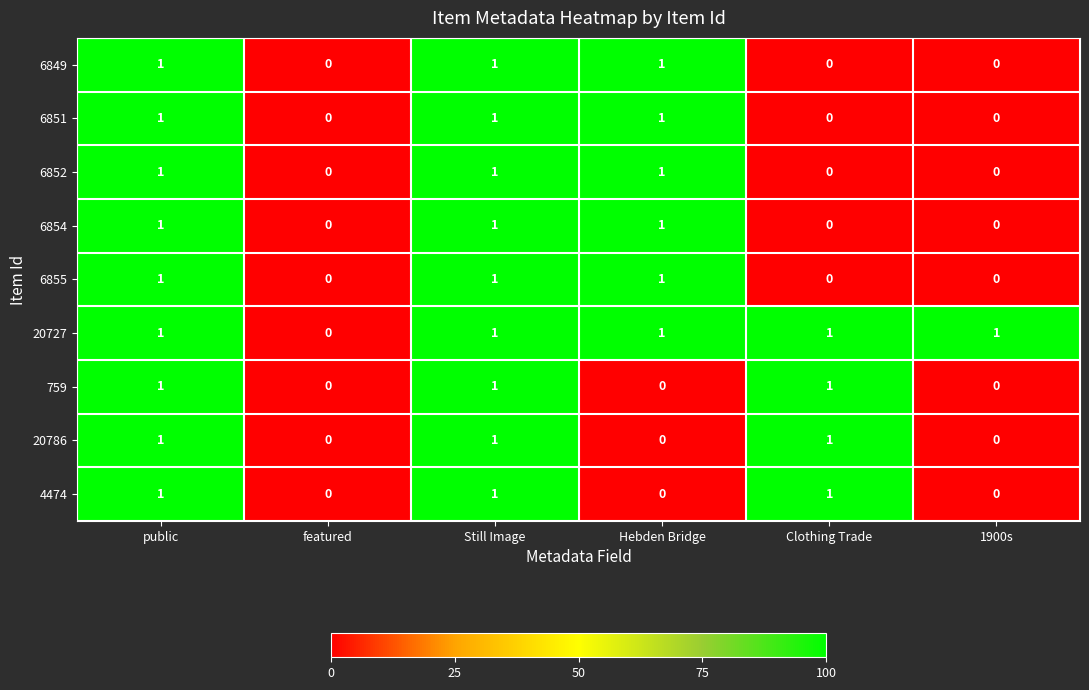

The 20727 series shows 2 at Clothing Trade. True or false?

False